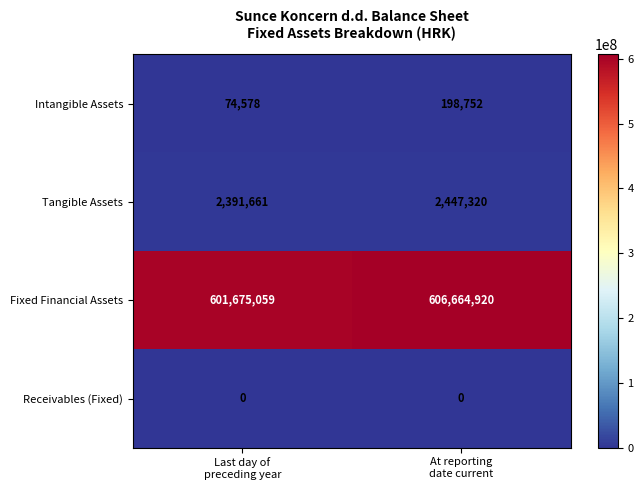

Rank the series by their maximum value, from highest to lowest.

Fixed Financial Assets, Tangible Assets, Intangible Assets, Receivables (Fixed)